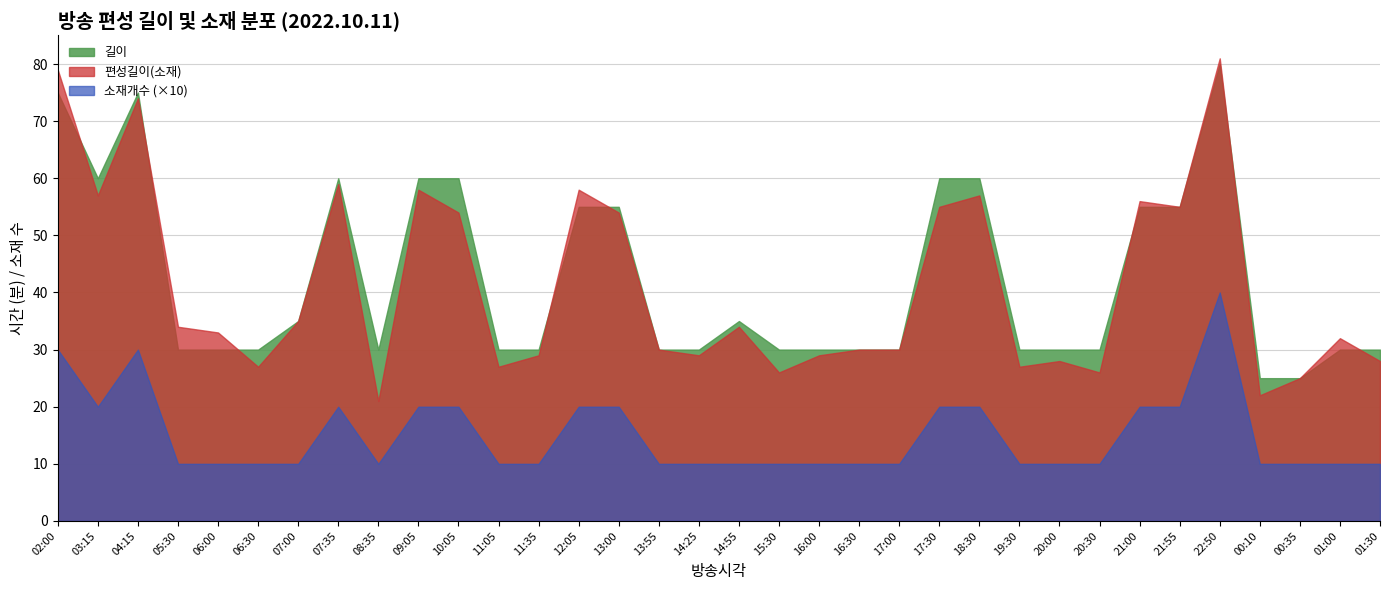

True or false: 소재개수 and 길이 cross at least once.

False